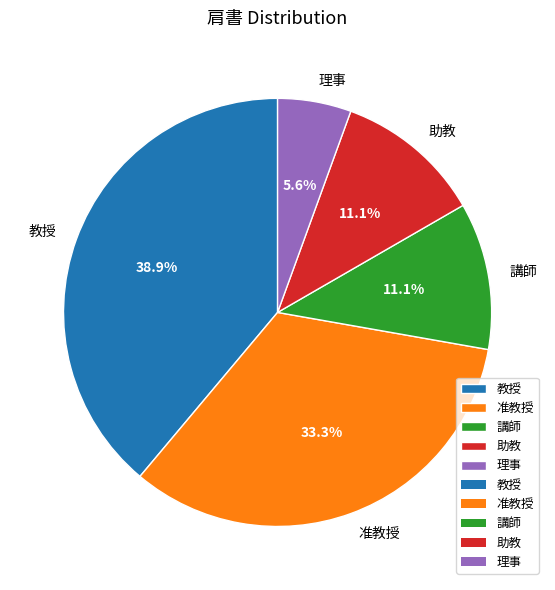

What is the largest slice in the pie chart?

教授